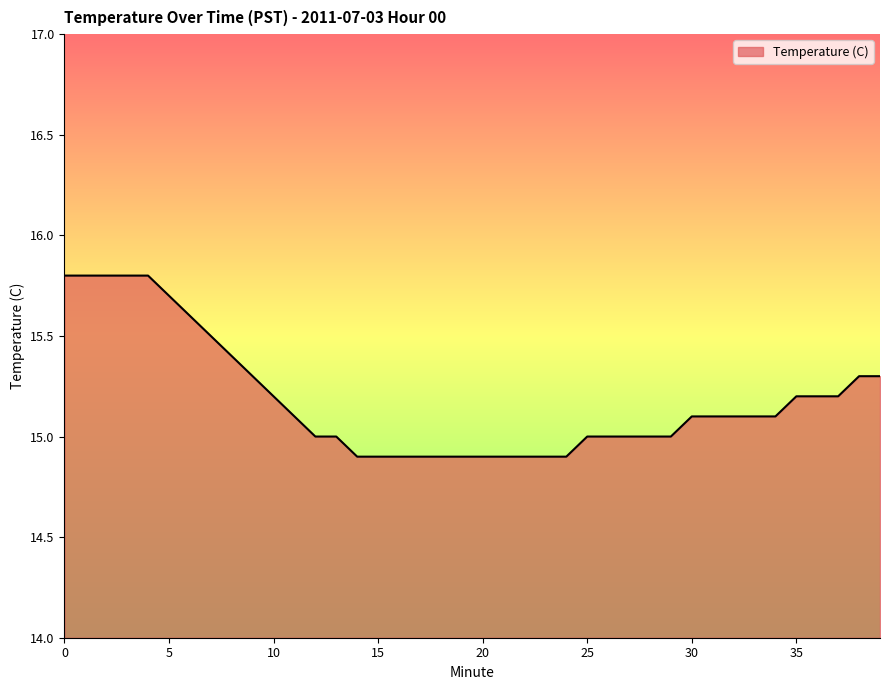

What is the maximum value shown in the chart?

15.8